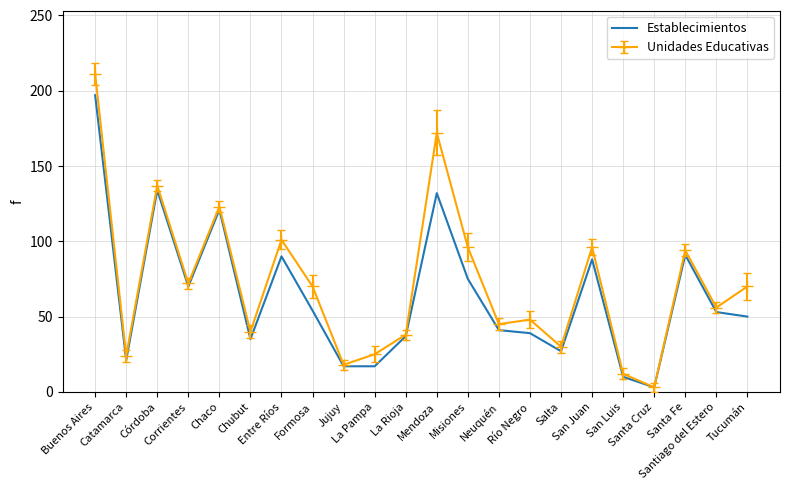

Rank the series by their maximum value, from lowest to highest.

Establecimientos, Unidades Educativas